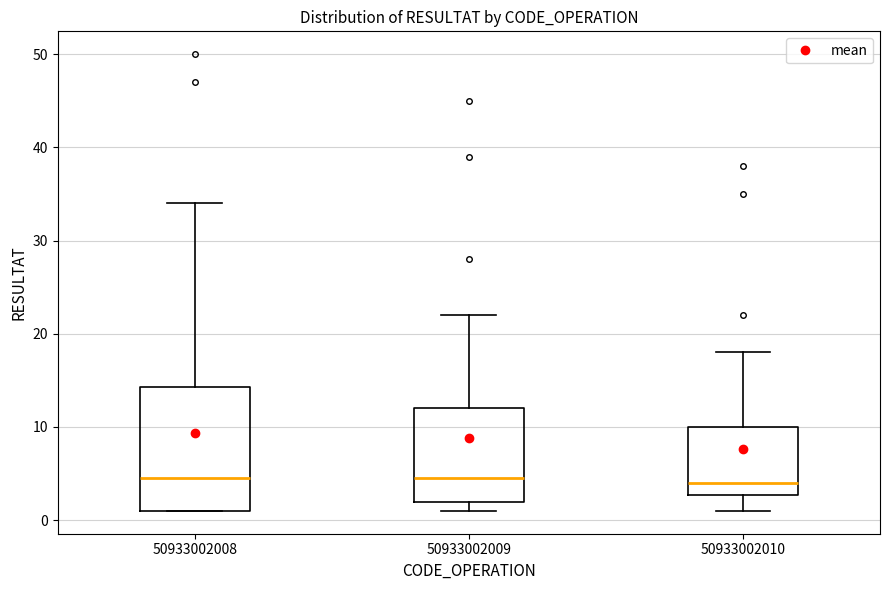

Comparing the boxes themselves (not the whiskers), which one is the tallest?

50933002008